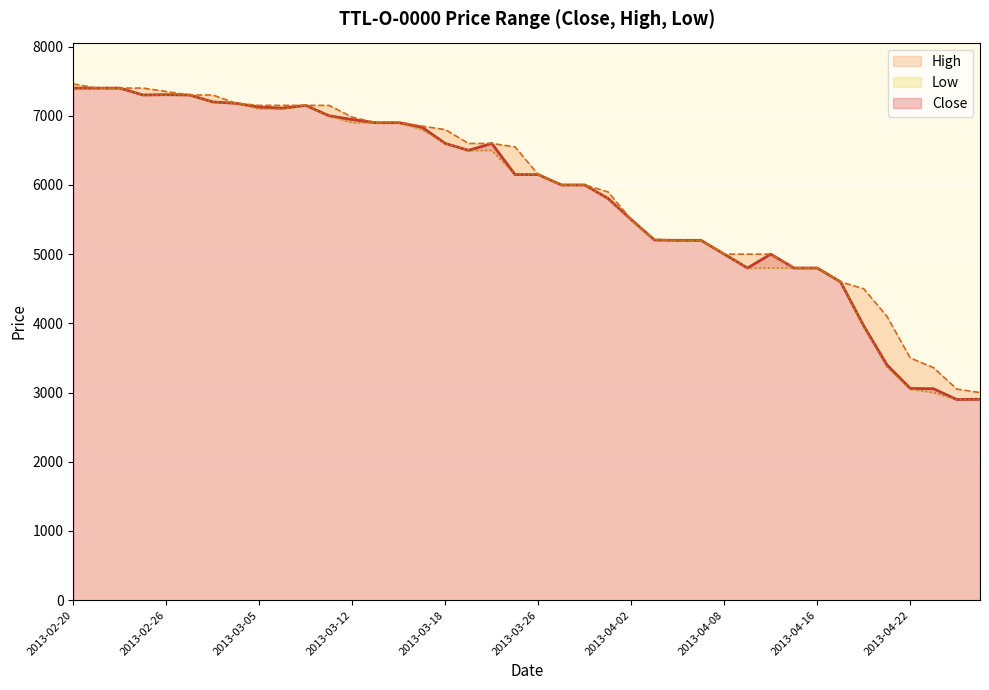

What is the spread (max minus min) of values at 2013-02-28?

100